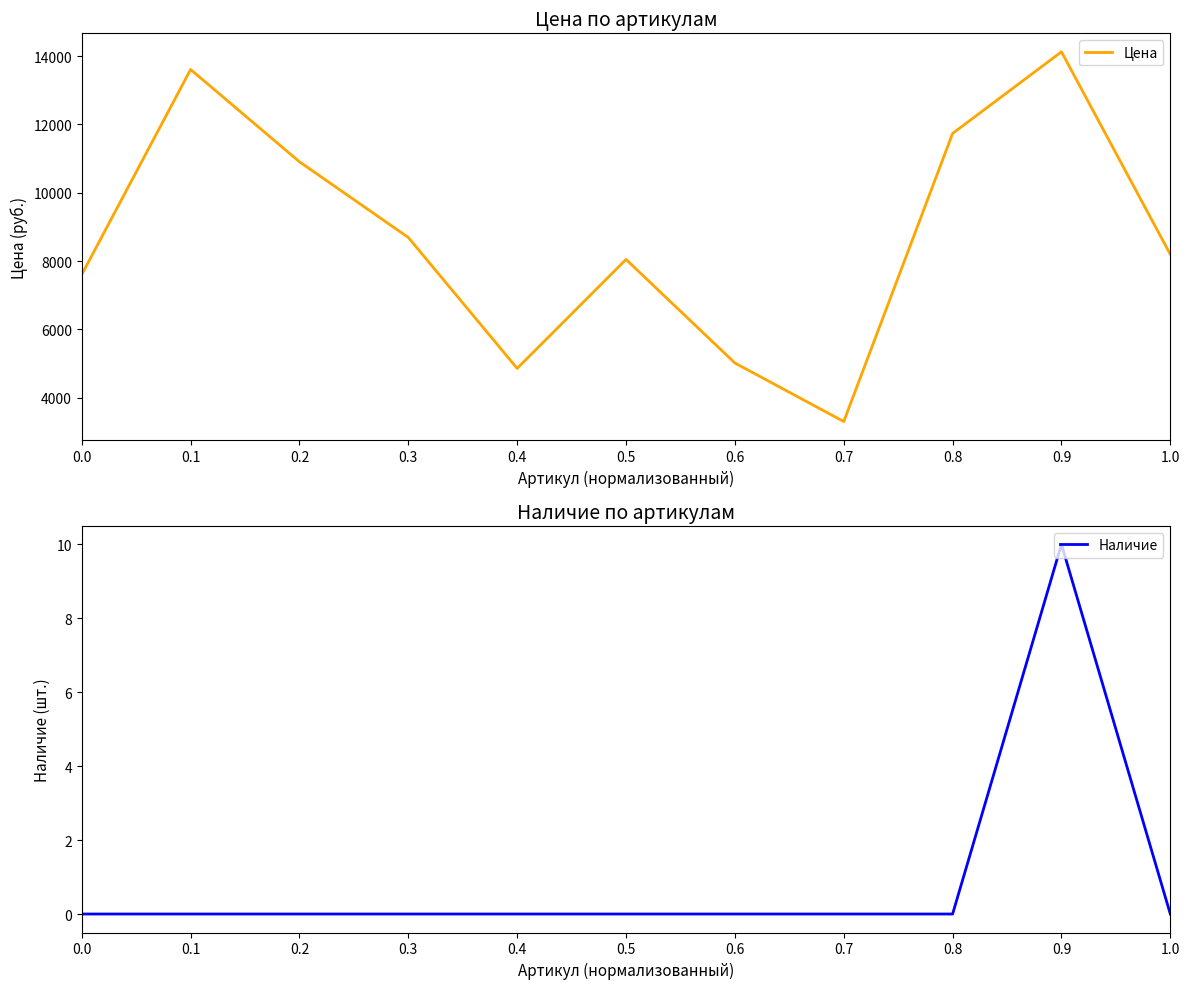

Is this an area chart (filled region under the line)?

No